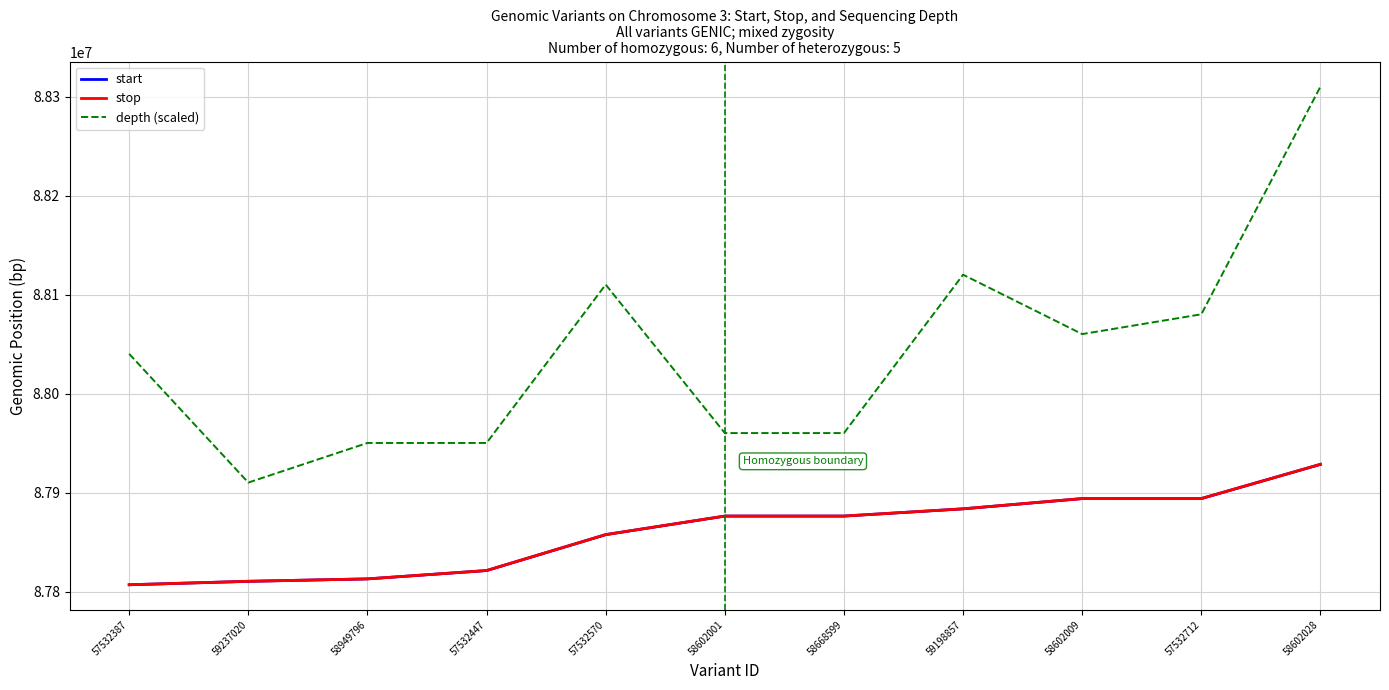

Reading left to right, extract all data points from this chart.

start: 57532387=87806882.0	59237020=87810376.0	58949796=87812812.0	57532447=87821248.0	57532570=87857538.0	58602001=87876284.0	58668599=87876285.0	59198857=87883598.0	58602009=87893953.0	57532712=87893978.0	58602028=87928548.0
stop: 57532387=87806883.0	59237020=87810383.0	58949796=87812813.0	57532447=87821249.0	57532570=87857539.0	58602001=87876286.0	58668599=87876286.0	59198857=87883599.0	58602009=87893954.0	57532712=87893980.0	58602028=87928549.0
depth (scaled): 57532387=88040136.5	59237020=87910136.5	58949796=87950136.5	57532447=87950136.5	57532570=88110136.5	58602001=87960136.5	58668599=87960136.5	59198857=88120136.5	58602009=88060136.5	57532712=88080136.5	58602028=88310136.5